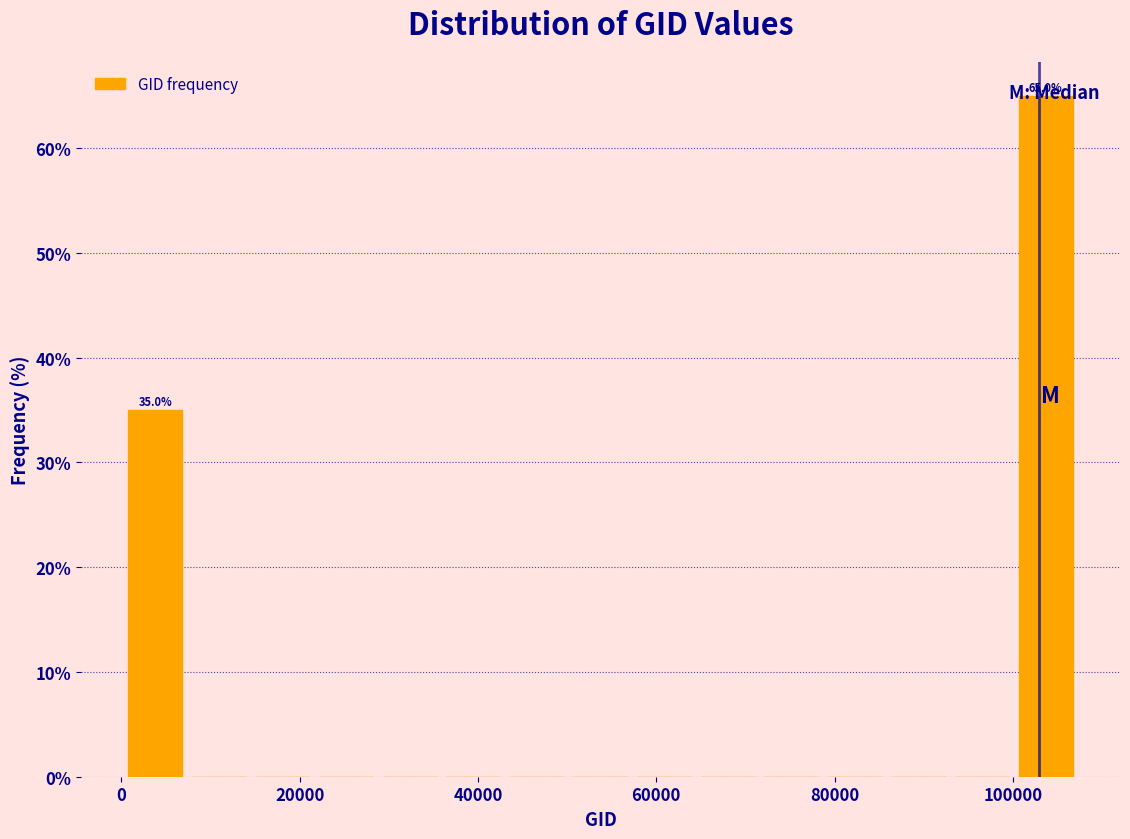

Read against the x-axis, roughly where is the centre of the tallest bar?

104000